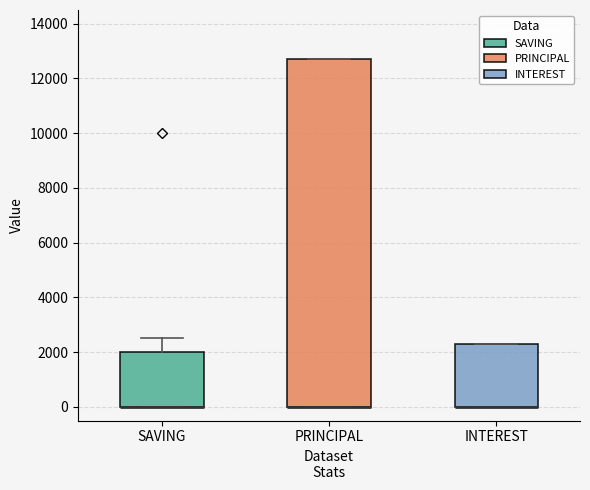

Comparing the boxes themselves (not the whiskers), which one is the tallest?

PRINCIPAL